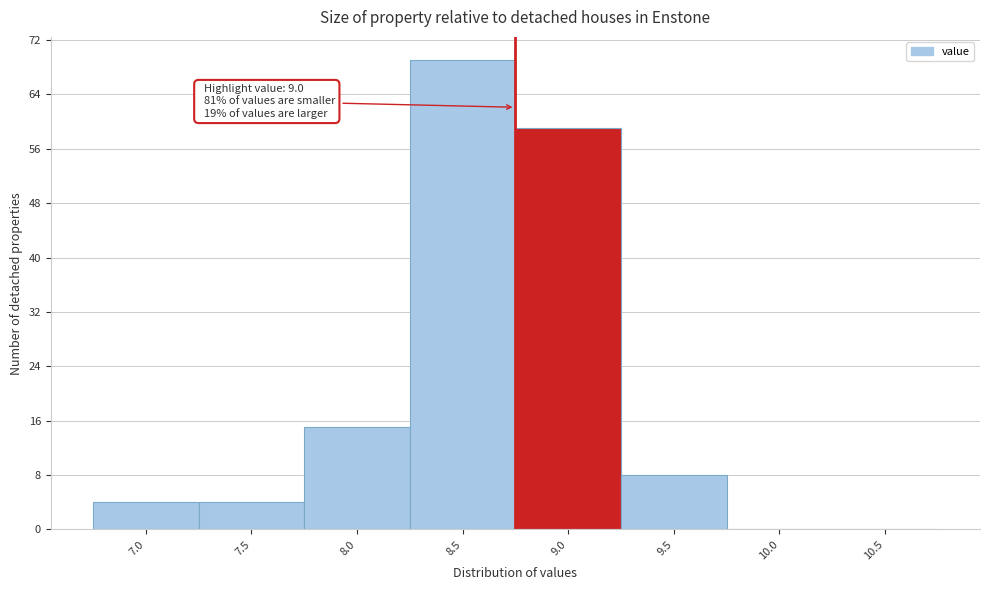

Reading left to right, extract all data points from this chart.

7.0=4	7.5=4	8.0=15	8.5=69	9.0=59	9.5=8	10.0=0	10.5=0